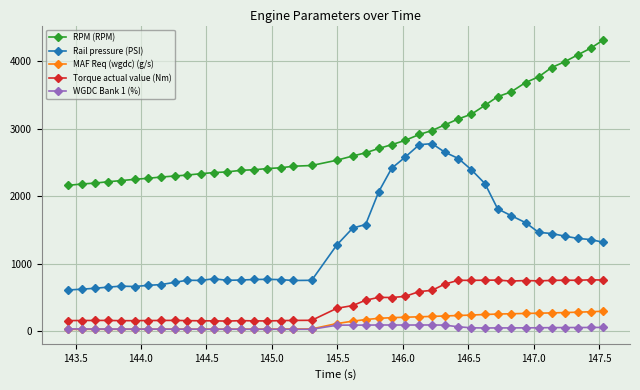

At how many categories does at least one series exceed 3610?

7